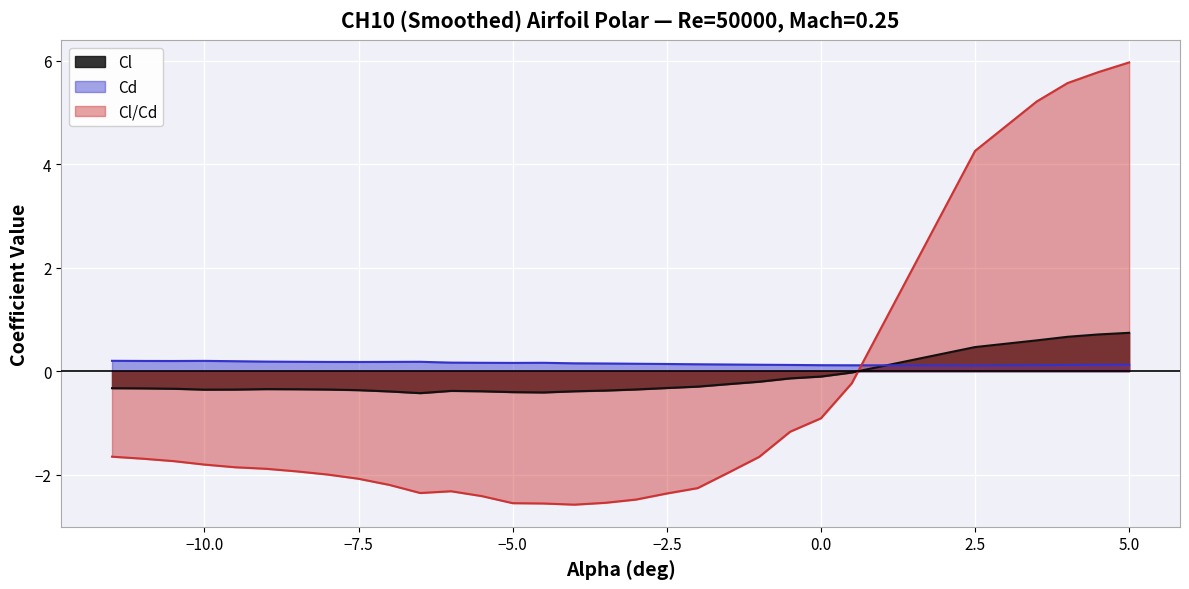

What is the minimum value shown in the chart?

-2.6